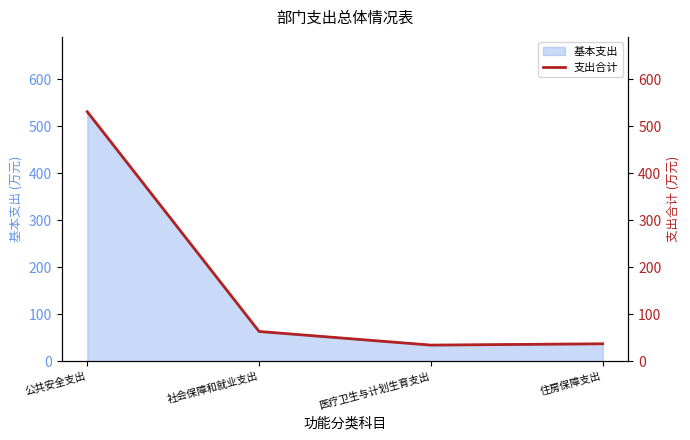

What is the difference between the values at 社会保障和就业支出 and 住房保障支出?

26.2